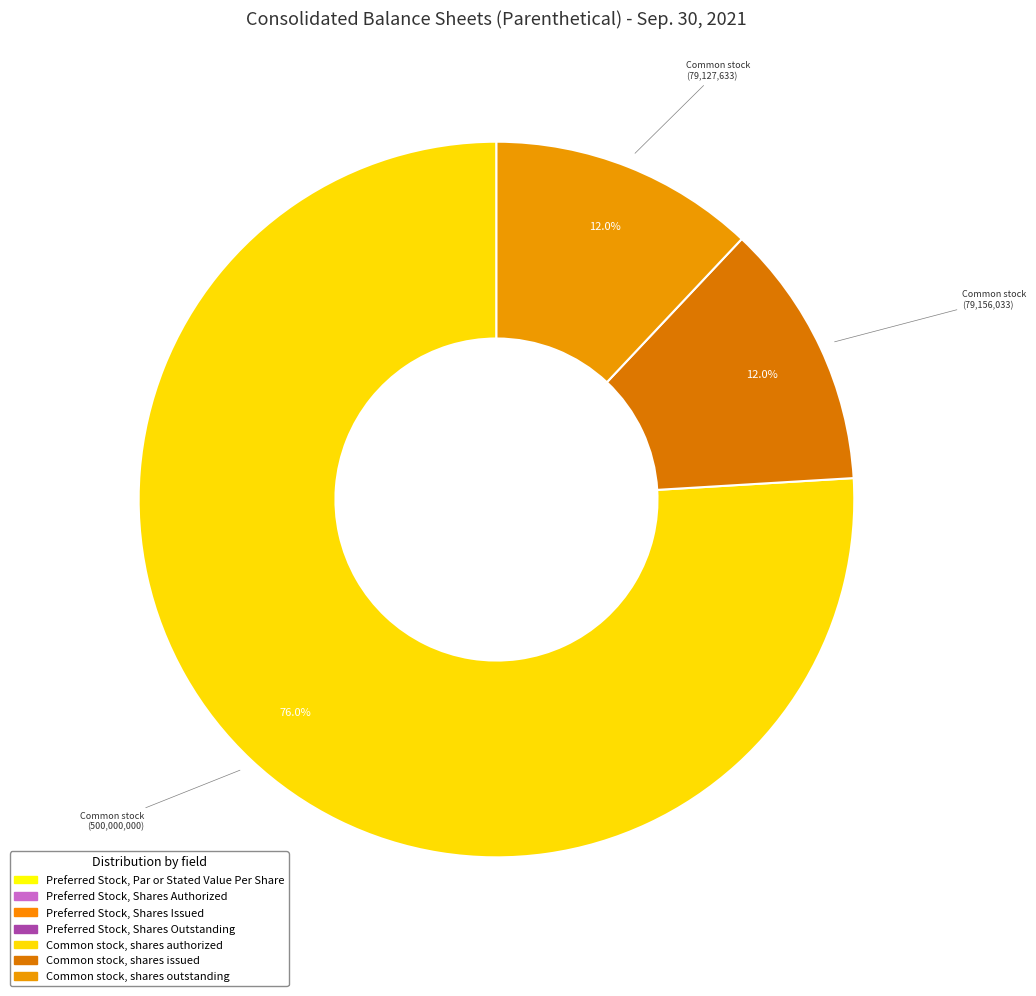

Rank the categories by value from lowest to highest.

Preferred Stock, Par or Stated Value Per Share, Preferred Stock, Shares Authorized, Preferred Stock, Shares Issued, Preferred Stock, Shares Outstanding, Common stock, shares outstanding, Common stock, shares issued, Common stock, shares authorized